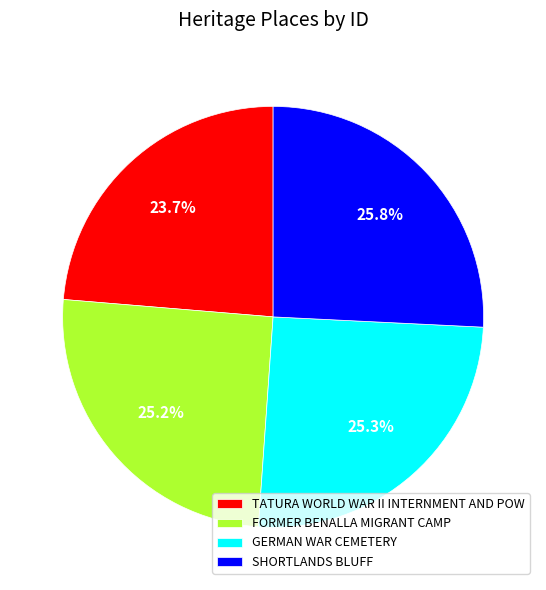

Count the number of slices in the pie.

4